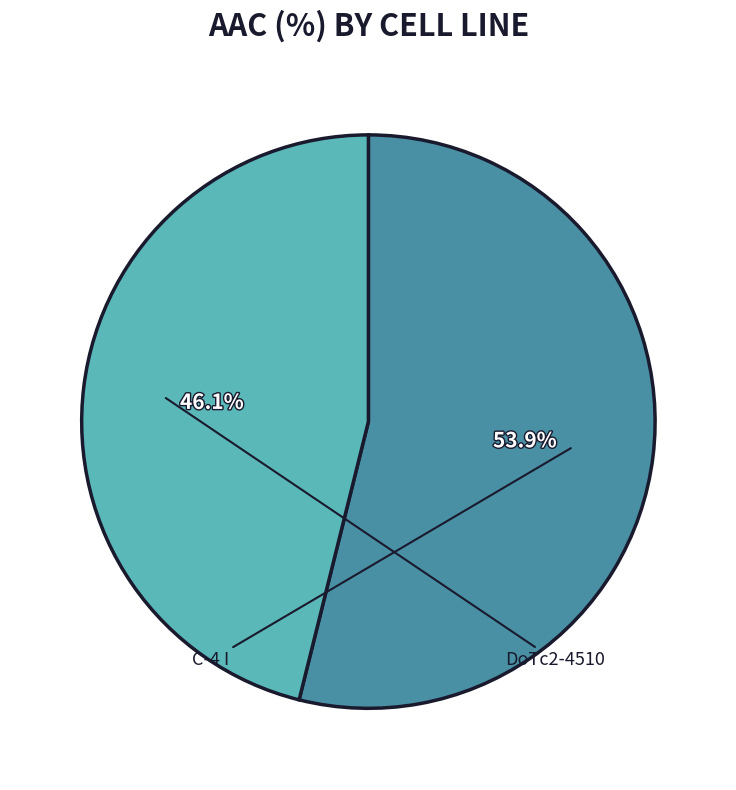

Rank the categories by value from highest to lowest.

C-4 I, DoTc2-4510